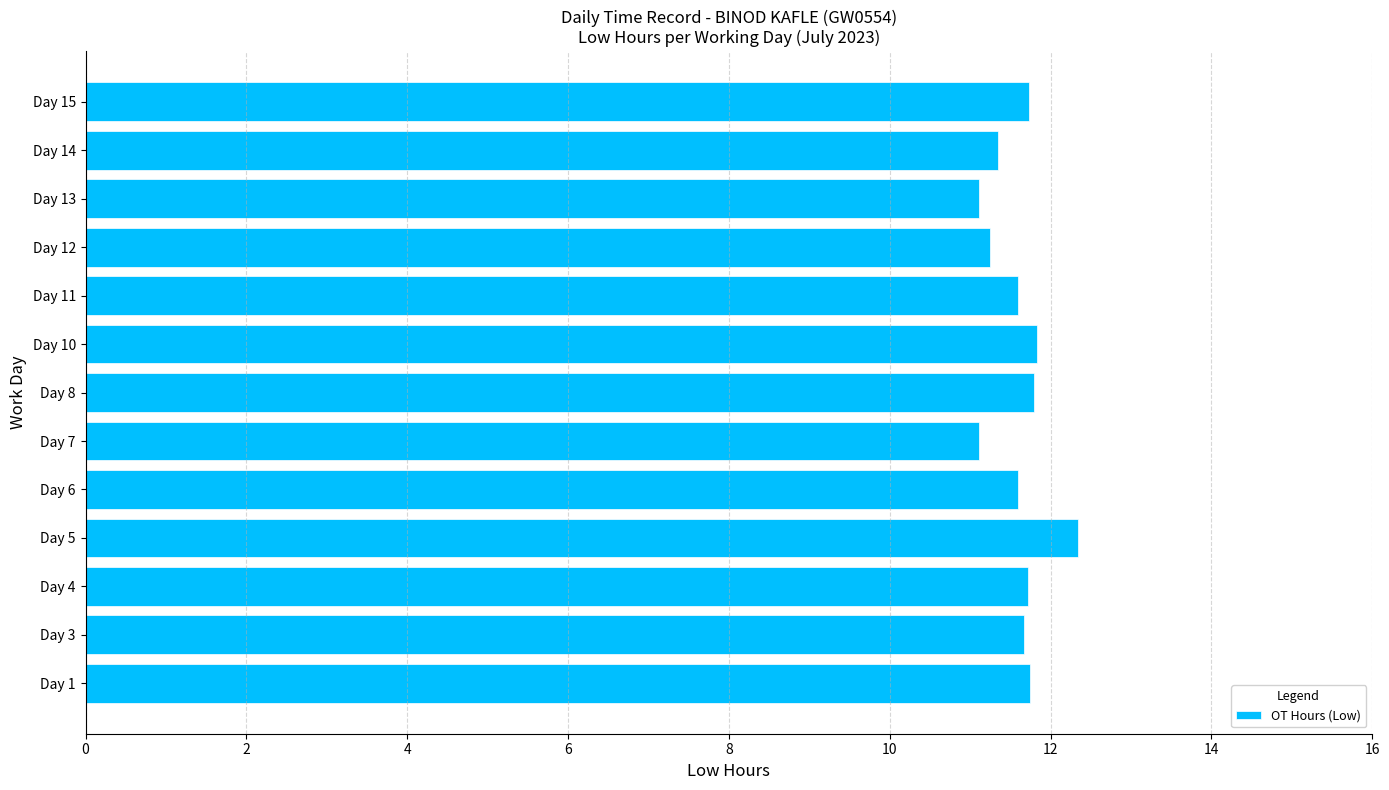

What is the difference between the second highest and minimum values?

0.7